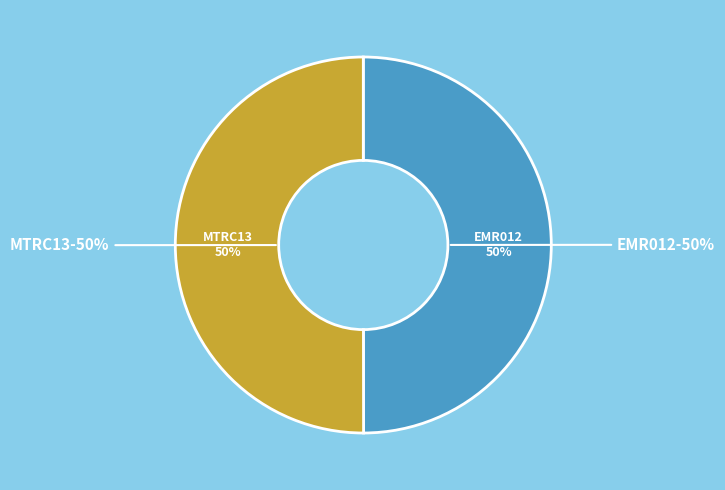

Count the number of slices in the pie.

2